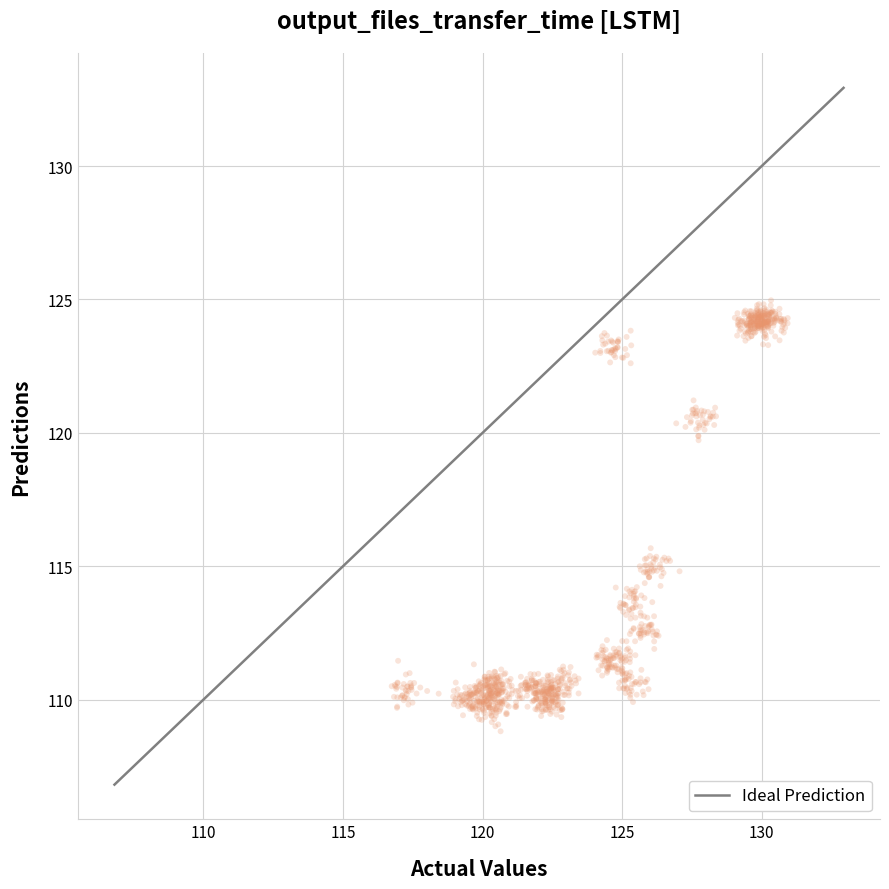

What Y value in the scatter plot is closest to 116?

115.7